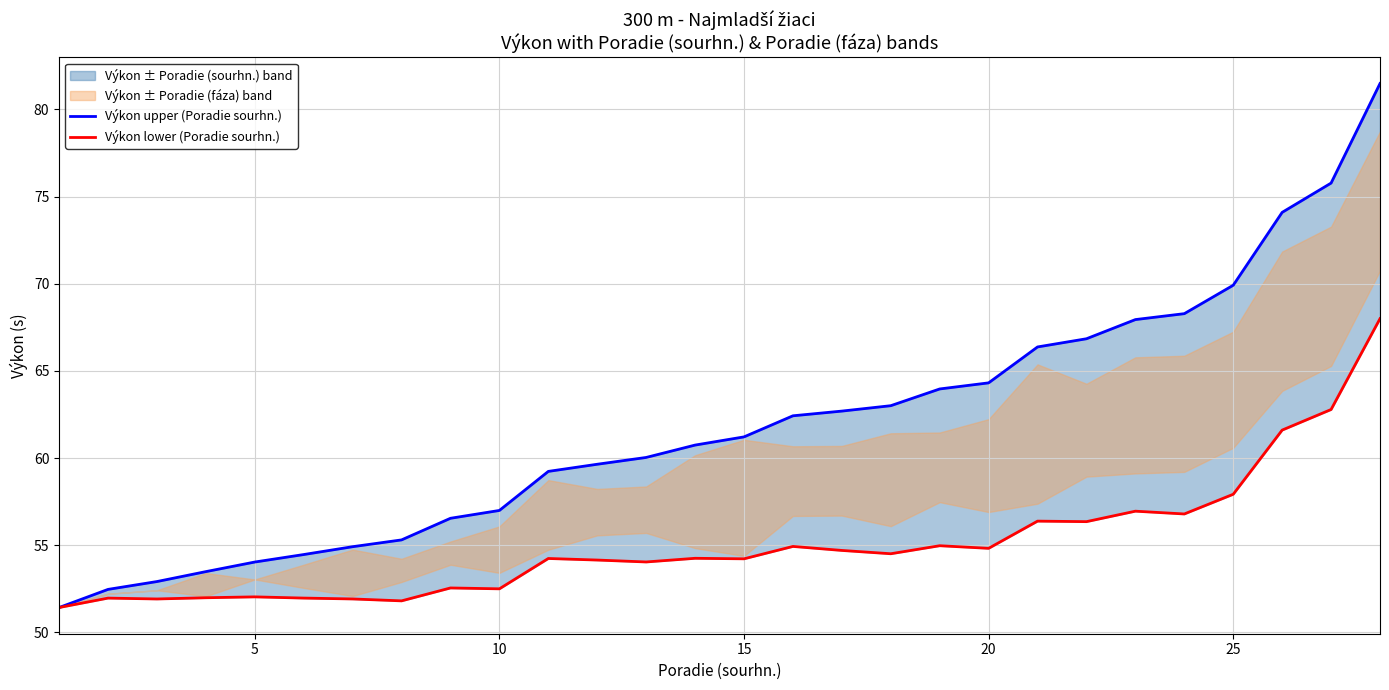

What is the difference between the maximum and second lowest values in the Výkon lower (Poradie sourhn.) series?

16.2